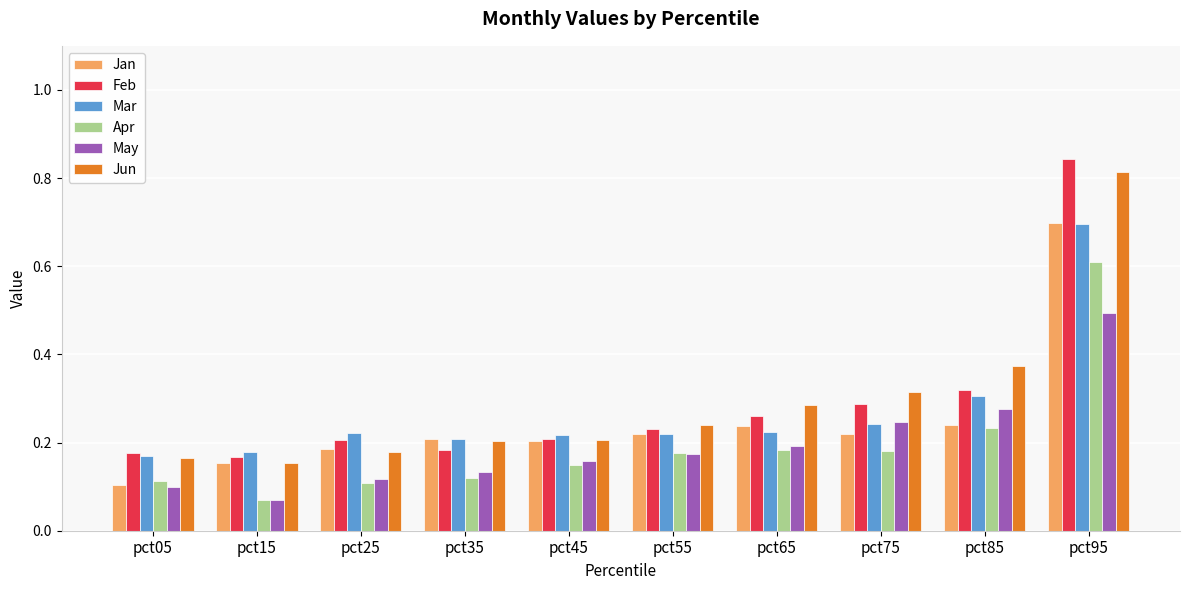

What is the difference between the maximum and minimum values in the Jun series?

0.7